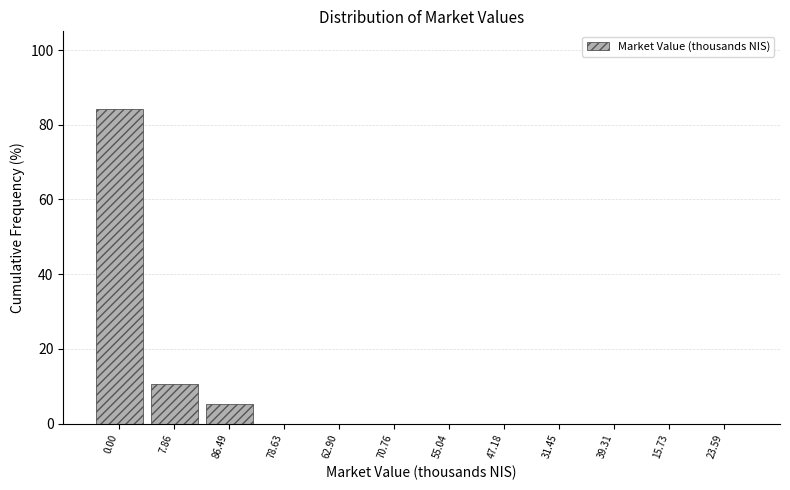

Reading left to right, transcribe all the data shown in this chart.

0.00=84.2	7.86=10.5	86.49=5.3	78.63=0.0	62.90=0.0	70.76=0.0	55.04=0.0	47.18=0.0	31.45=0.0	39.31=0.0	15.73=0.0	23.59=0.0